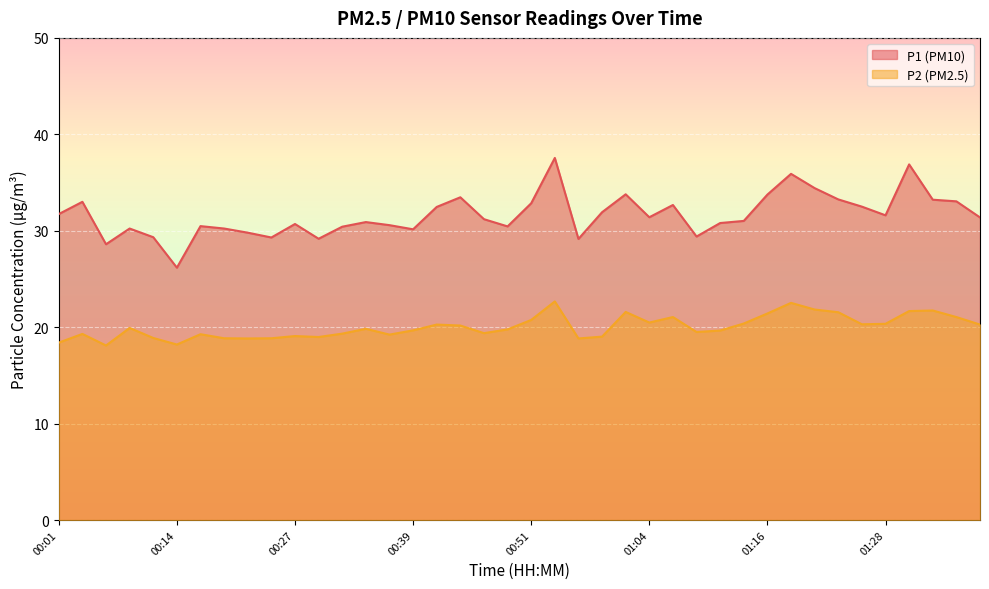

Between 01:14 and 01:24, which series saw the biggest shift?

P1